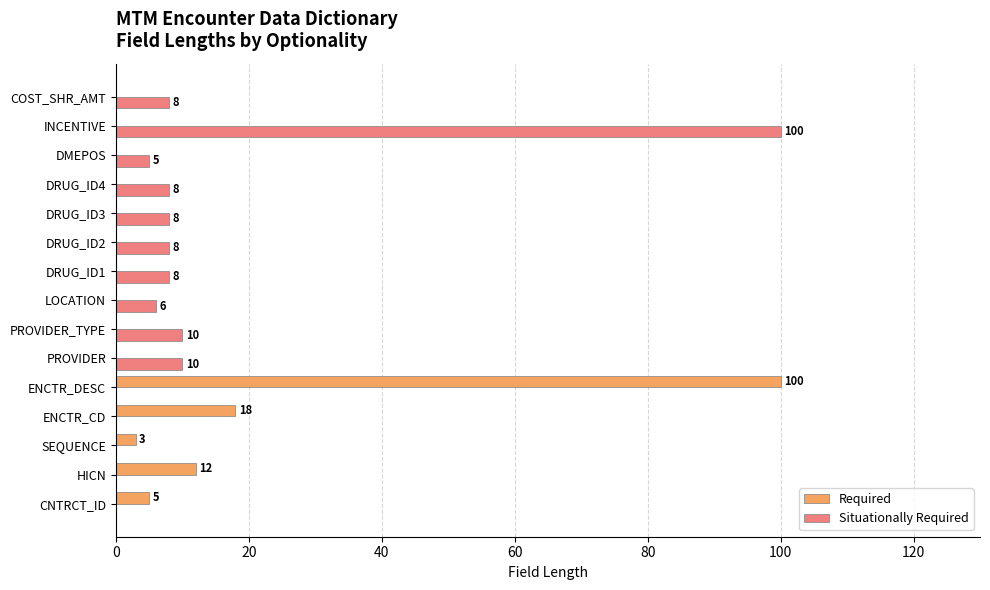

True or false: Required has a value of 0 at COST_SHR_AMT.

True